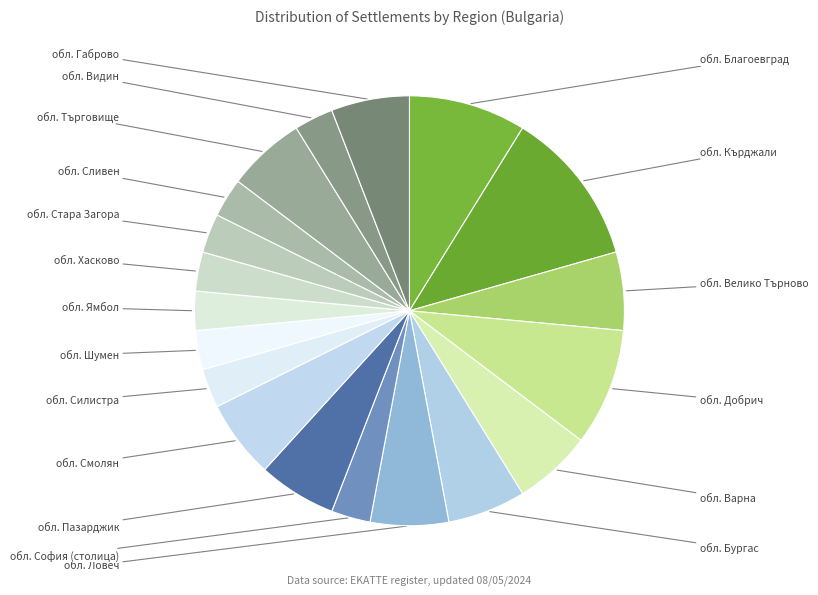

To the nearest percent, what is the difference between the обл. Кърджали and обл. Благоевград slice percentages?

4%